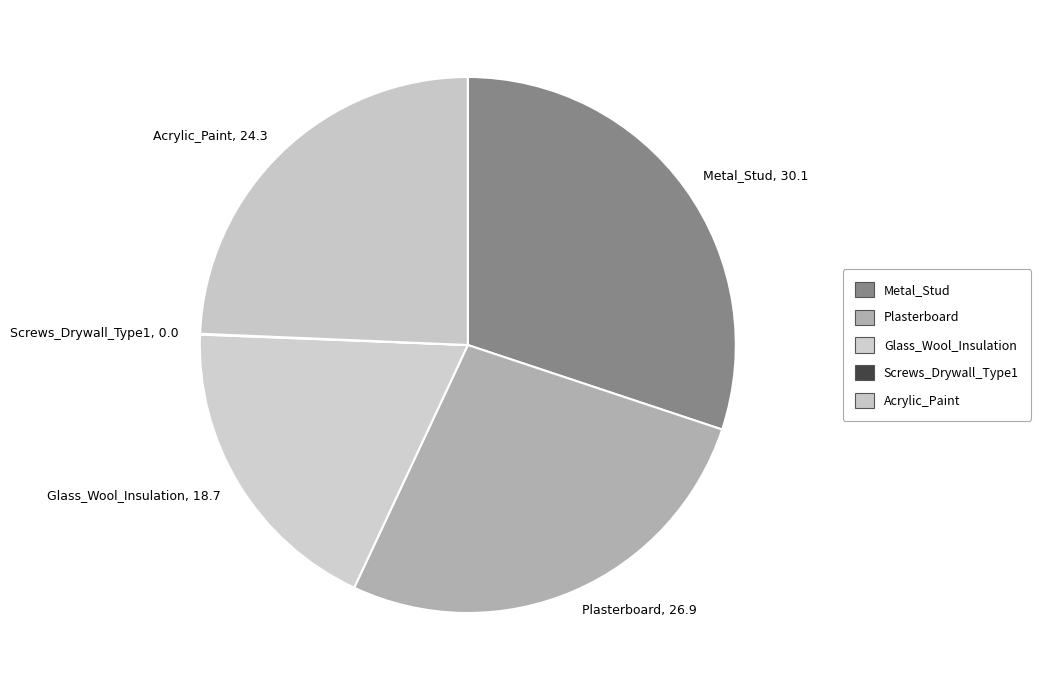

Combined, do Glass_Wool_Insulation, 18.7 and Plasterboard, 26.9 account for over 50%?

No